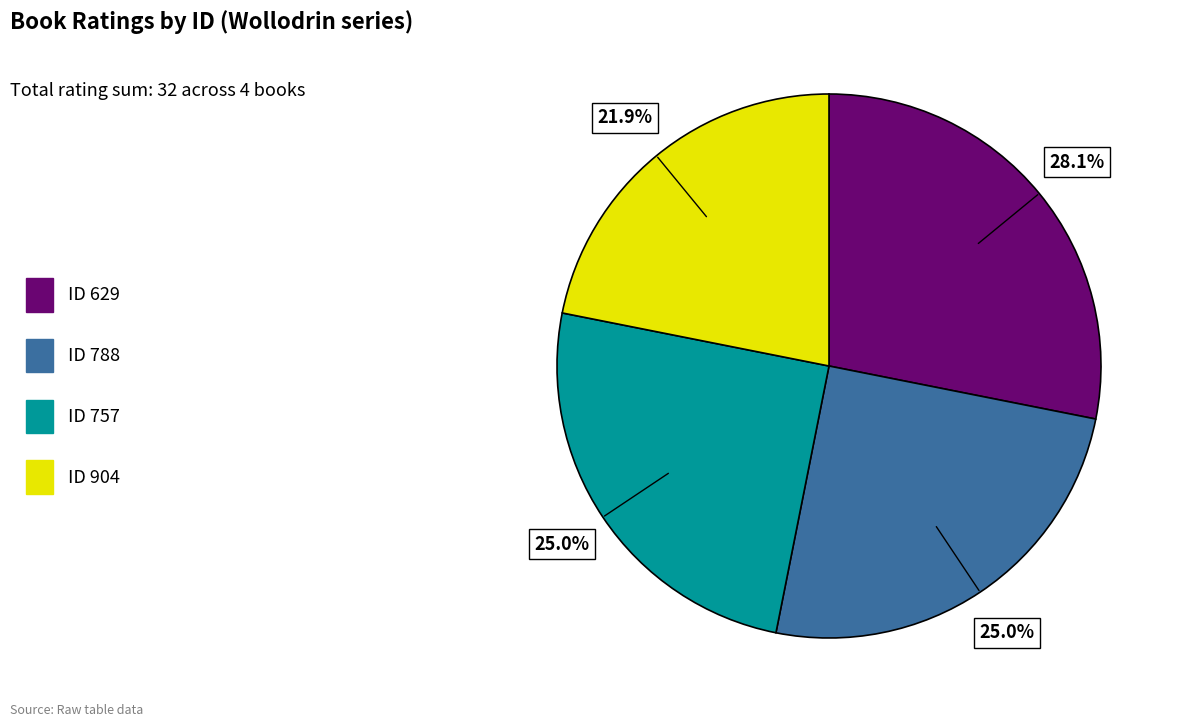

What is the ratio of the value at ID 904 to the value at ID 757?

0.9